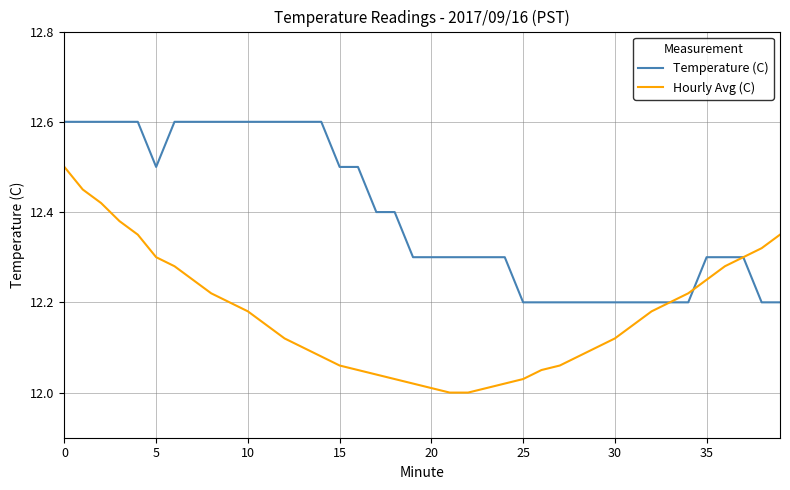

Which series has the largest range (max minus min)?

Hourly Avg (C)